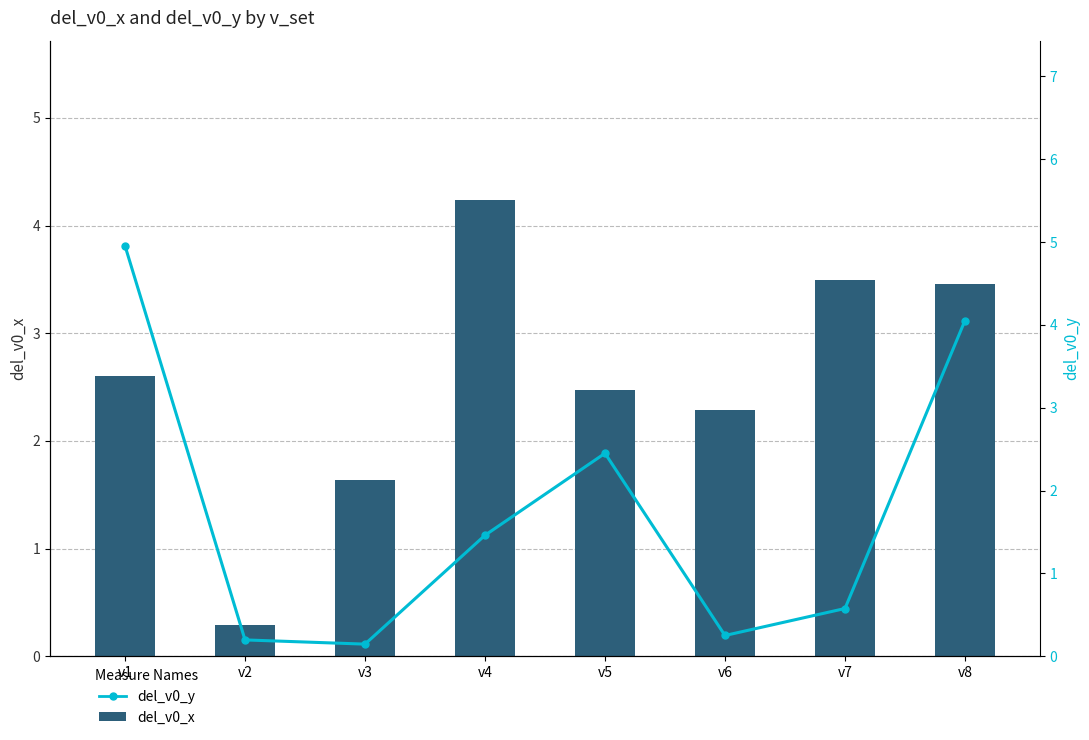

What is the sum of the del_v0_x values at v3 and v6?

3.9